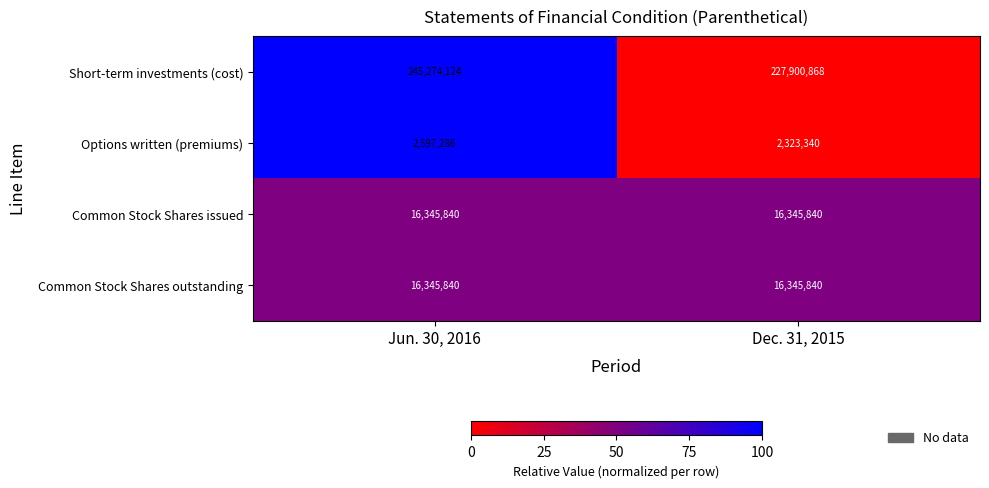

What is the average value of the Common Stock Shares outstanding series?

16345840